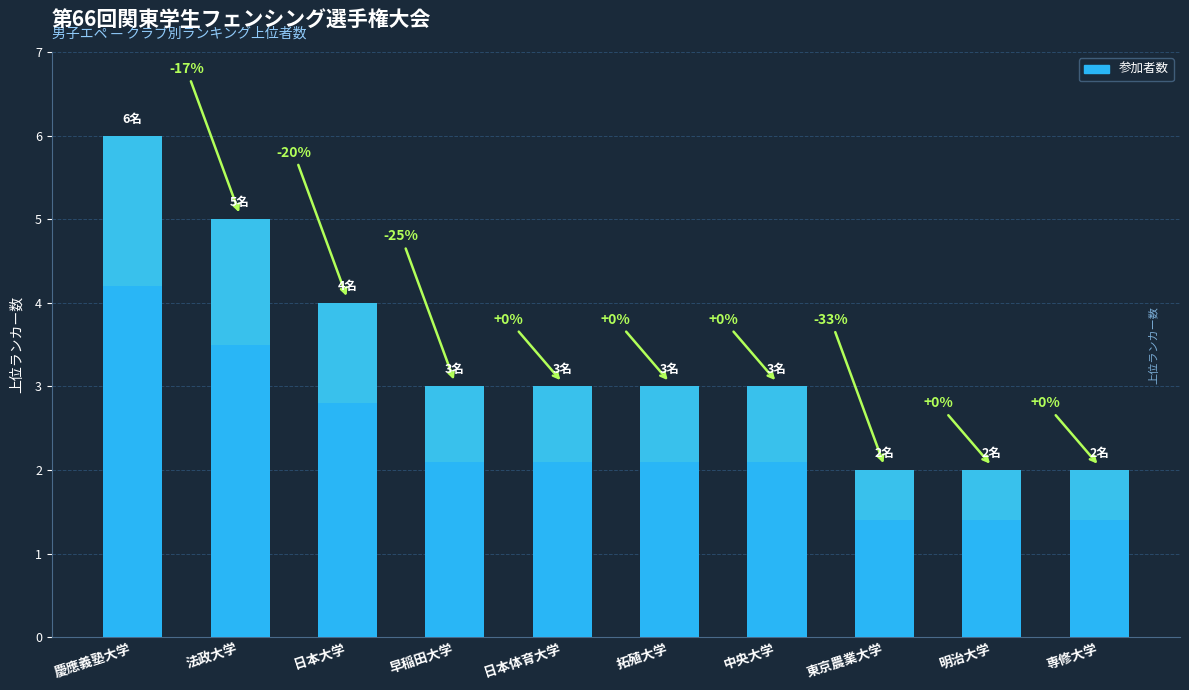

List the labels in order of value, smallest first.

東京農業大学, 明治大学, 専修大学, 早稲田大学, 日本体育大学, 拓殖大学, 中央大学, 日本大学, 法政大学, 慶應義塾大学